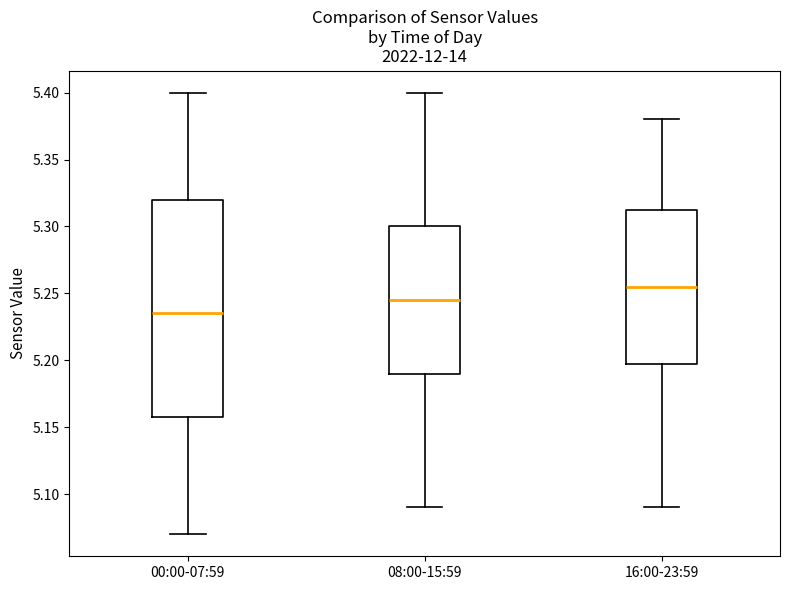

Reading left to right, read every box against the y-axis: the position of its median line, the range the box covers, and the ends of its whiskers. The values are not printed on the chart, so give them approximately, as read against the axis.

00:00-07:59: median 5.235, box 5.160 to 5.320, whiskers 5.070 to 5.400
08:00-15:59: median 5.245, box 5.190 to 5.300, whiskers 5.090 to 5.400
16:00-23:59: median 5.255, box 5.200 to 5.315, whiskers 5.090 to 5.380